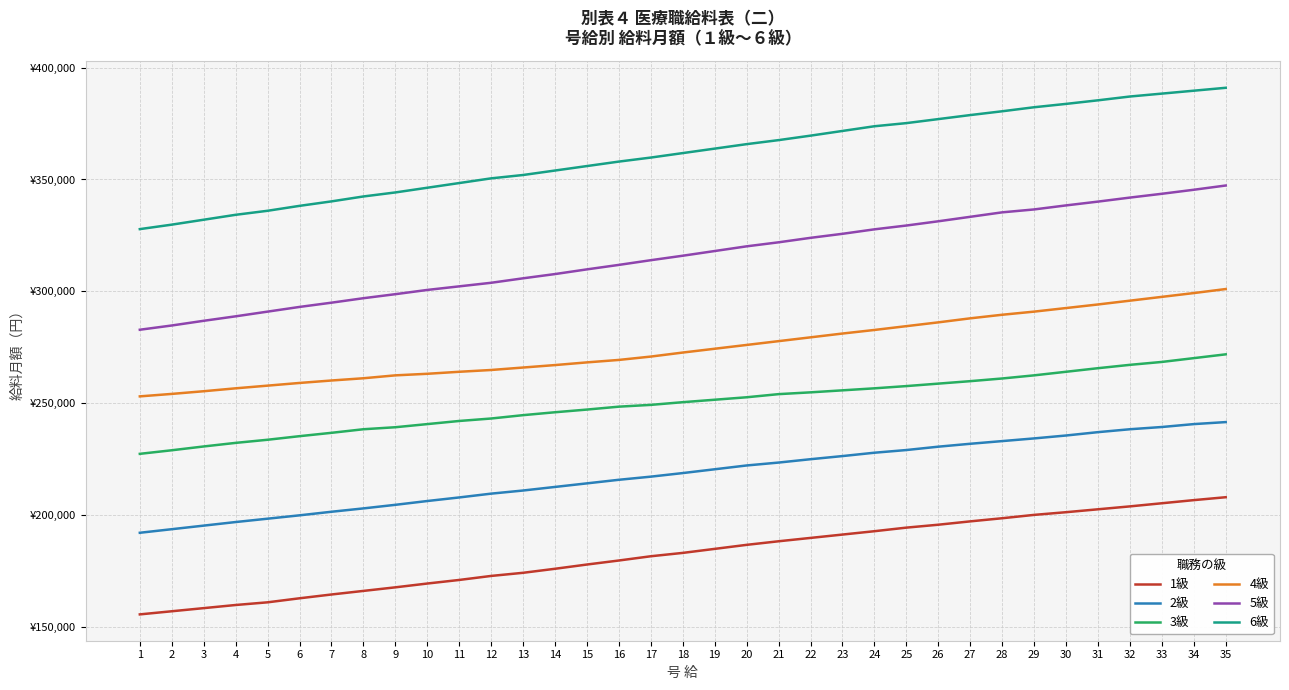

What is the greatest value displayed?

391000